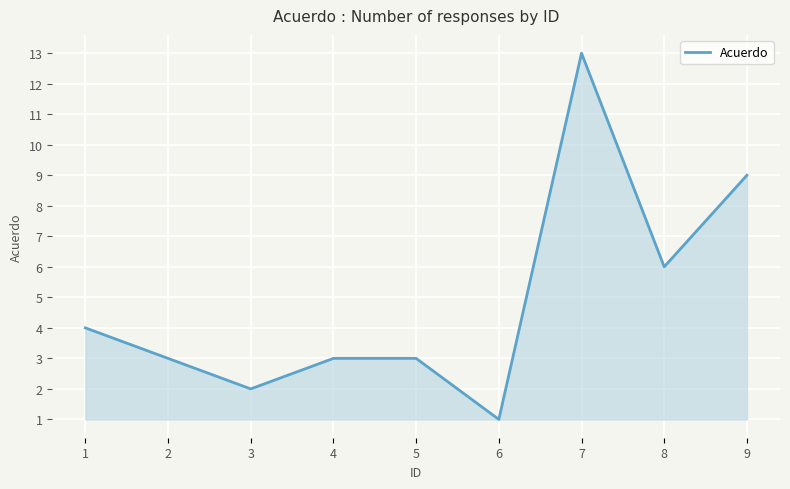

Does the chart display data point markers on the line(s)?

No